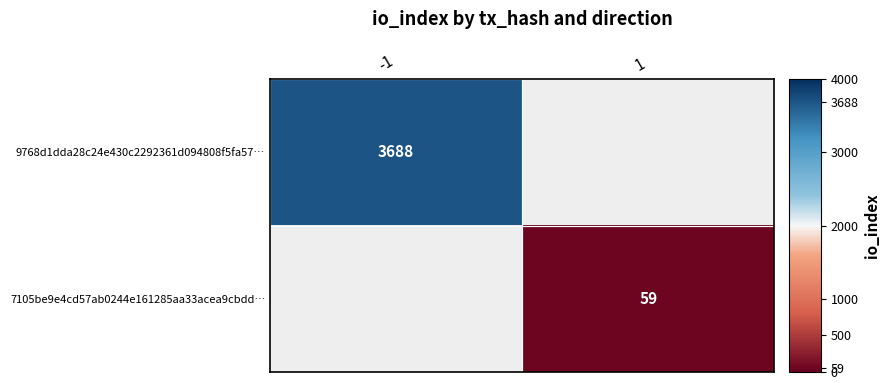

Is it true that 7105be9e4cd57ab0244e161285aa33acea9cbdd… equals 76.8 at 1?

False